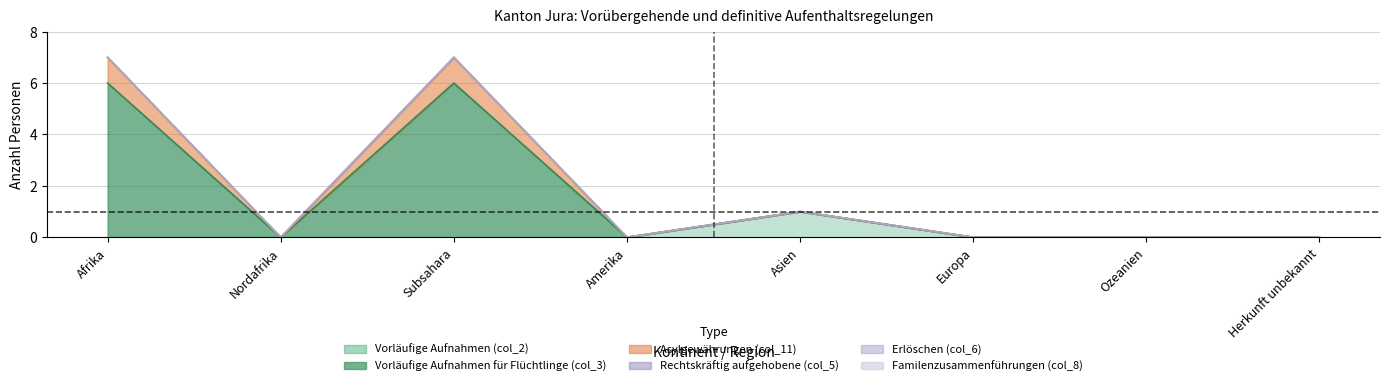

How many interior local peaks does the Vorläufige Aufnahmen (col_2) series have?

1